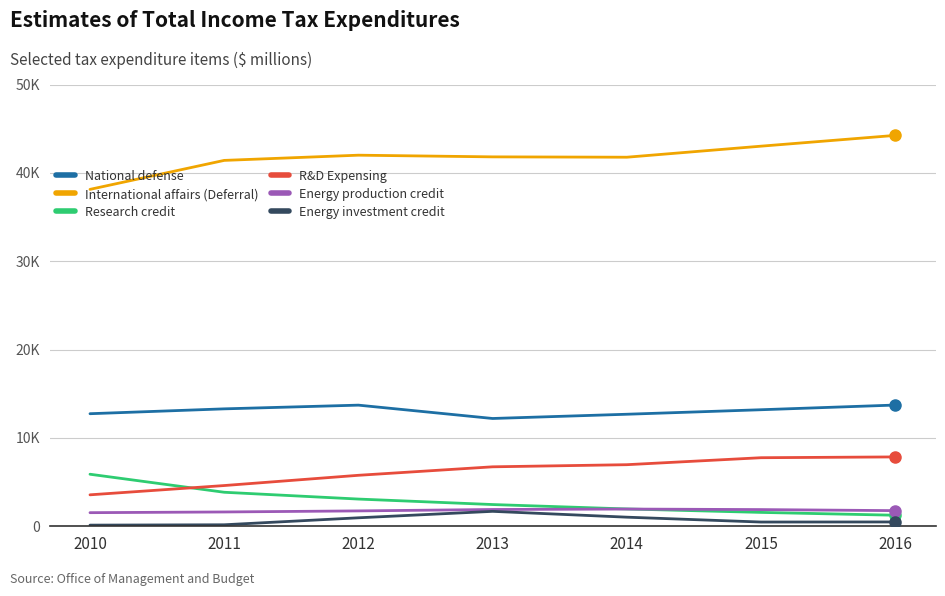

The Energy production credit series shows 2589 at 2014. True or false?

False